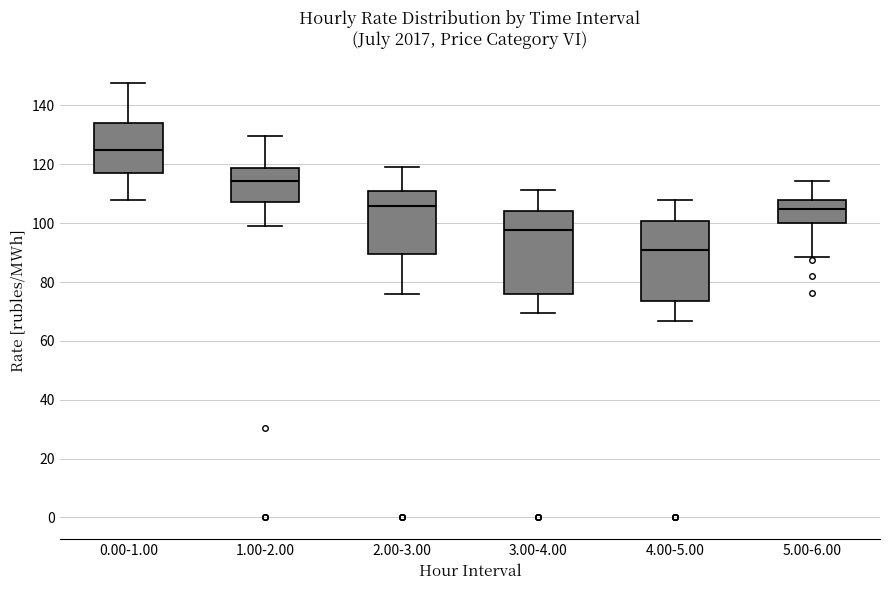

Reading left to right, read every box against the y-axis: the position of its median line, the range the box covers, and the ends of its whiskers. The values are not printed on the chart, so give them approximately, as read against the axis.

0.00-1.00: median 124, box 116 to 134, whiskers 108 to 148
1.00-2.00: median 114, box 108 to 118, whiskers 100 to 130
2.00-3.00: median 106, box 90 to 110, whiskers 76 to 120
3.00-4.00: median 98, box 76 to 104, whiskers 70 to 112
4.00-5.00: median 90, box 74 to 100, whiskers 66 to 108
5.00-6.00: median 104, box 100 to 108, whiskers 88 to 114